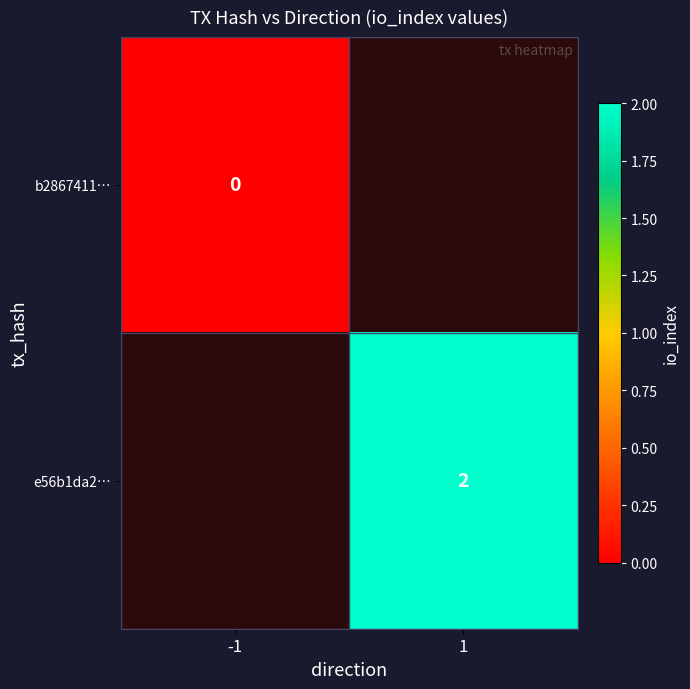

Which category has the highest value across all series?

1